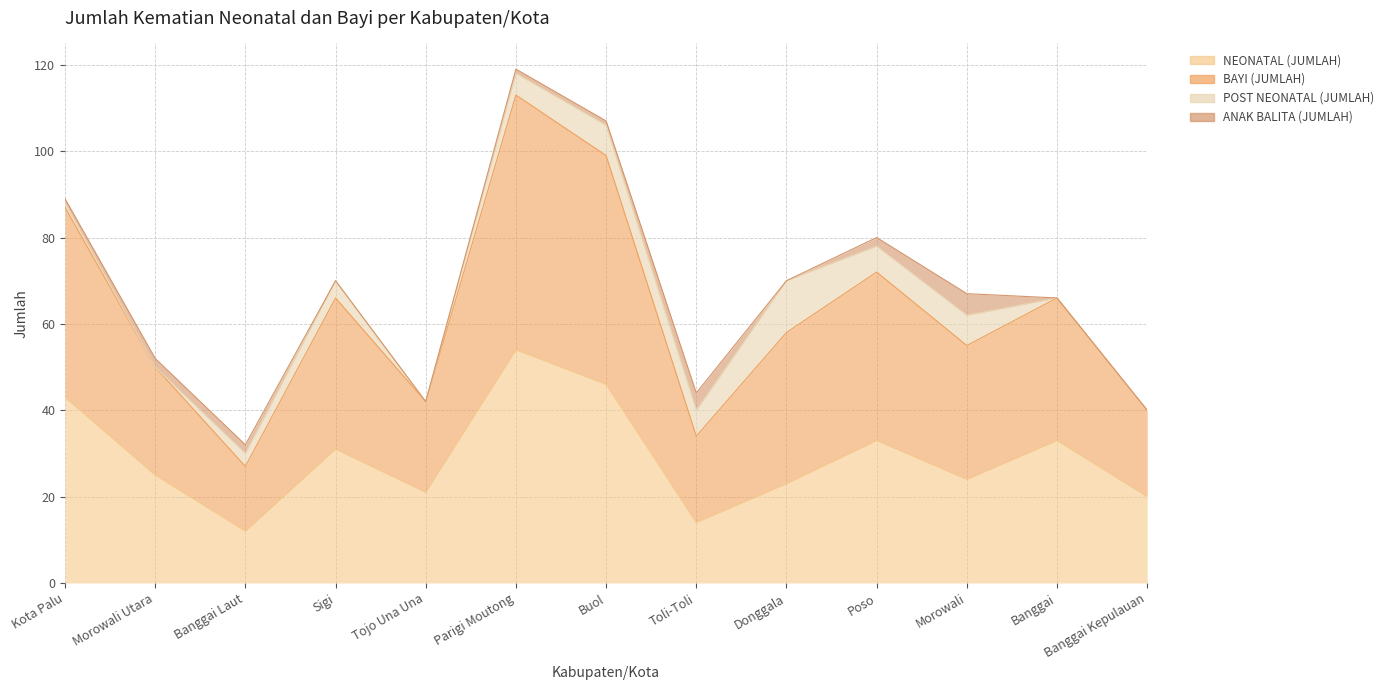

Count the number of categories in the chart.

13